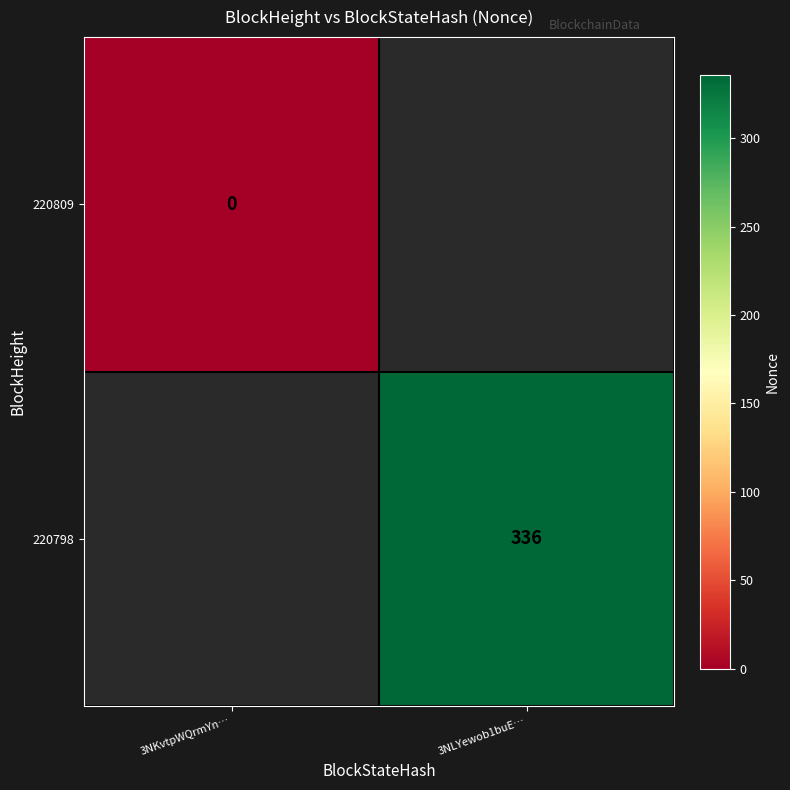

Is the value of 220809 at 3NKvtpWQrmYn… greater than the value of 220798 at 3NLYewob1buE…?

No